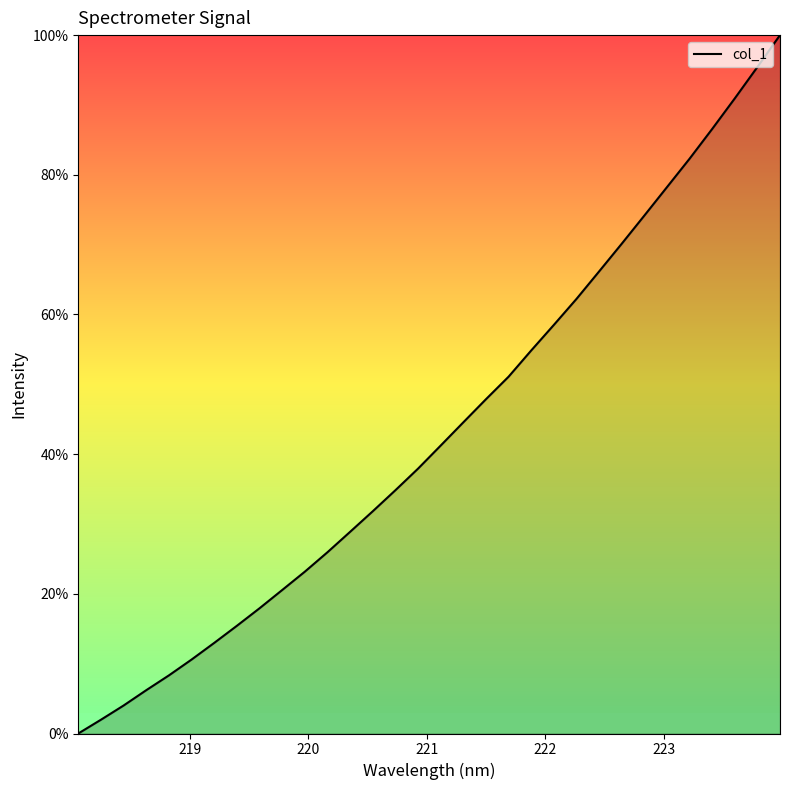

What is the maximum value shown in the chart?

100.0